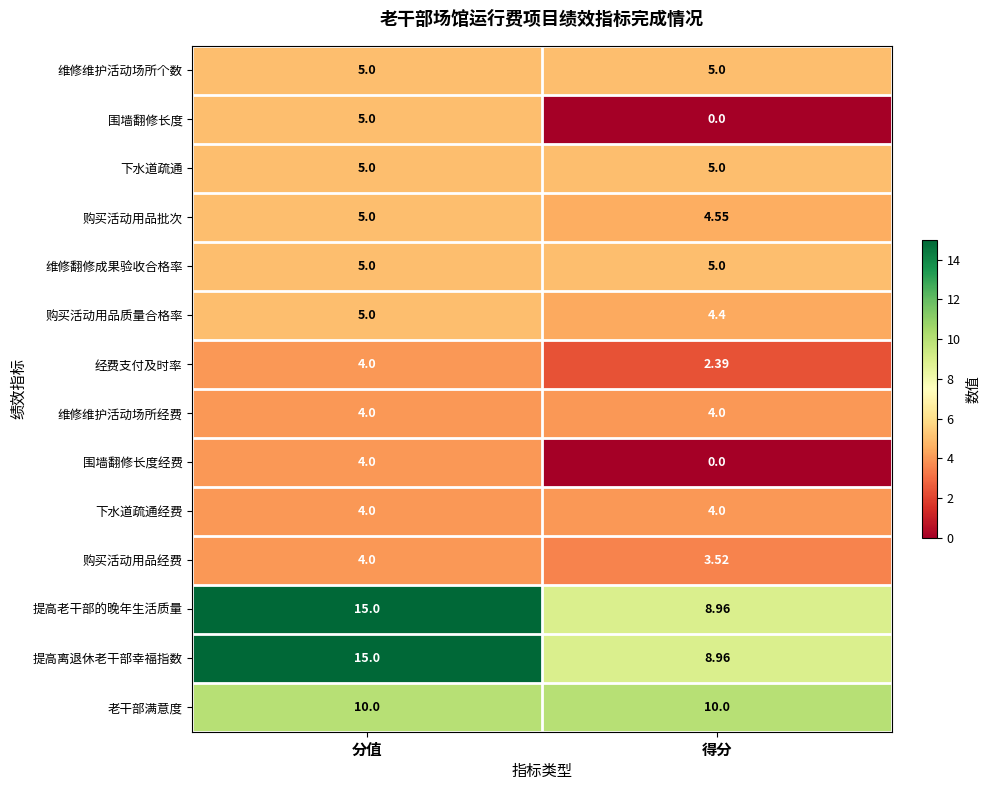

At which category is the sum across all series the highest?

分值